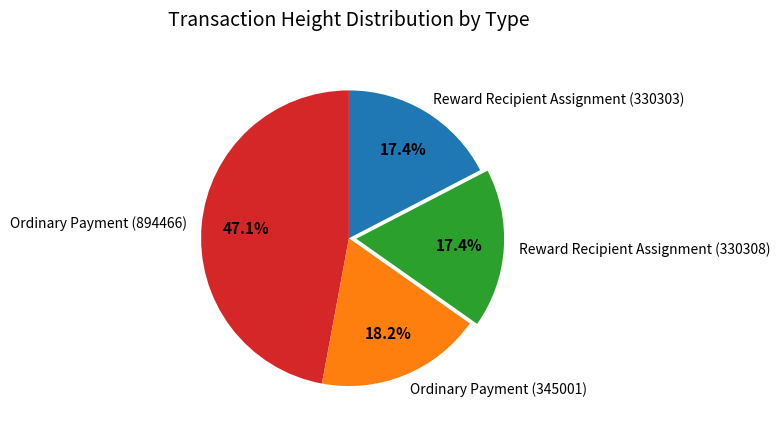

To the nearest percent, what portion does Ordinary Payment (345001) represent?

18%